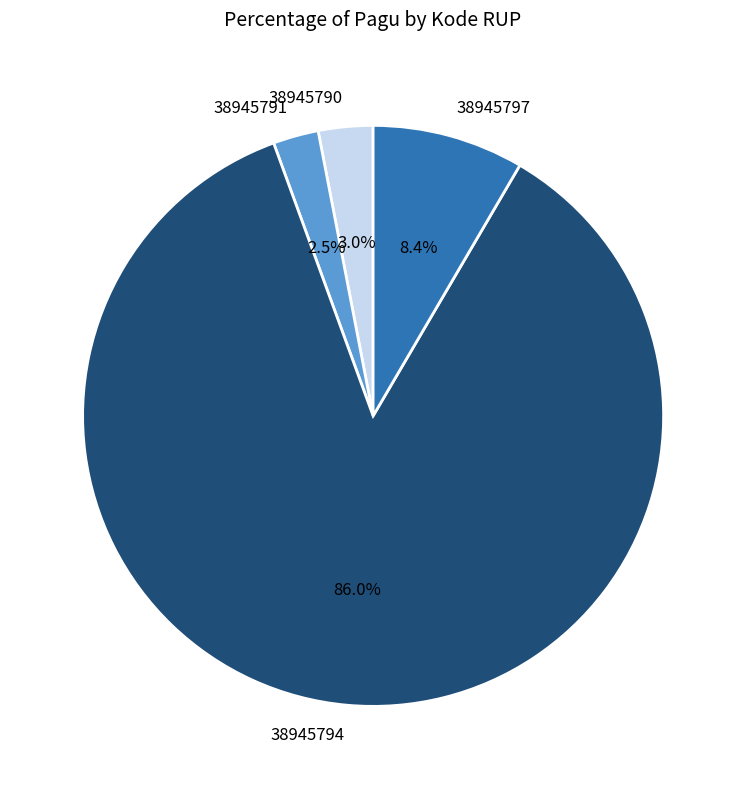

To the nearest percent, what is the combined percentage of 38945797 and 38945794?

94%